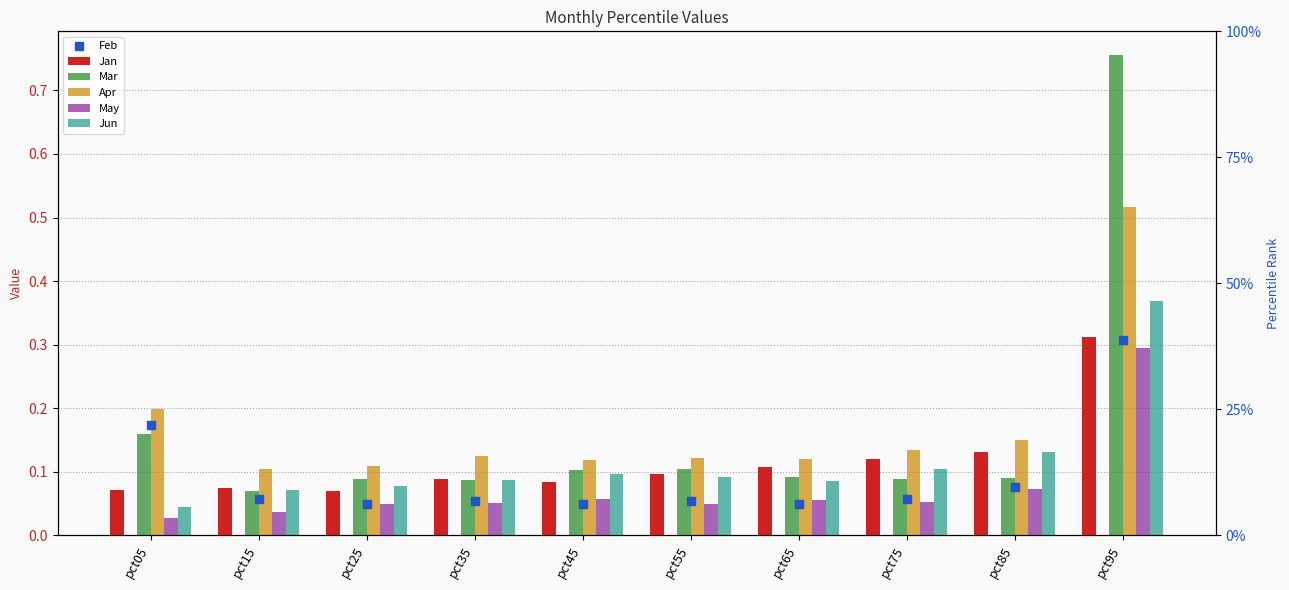

At which category is the sum across all series the highest?

pct95